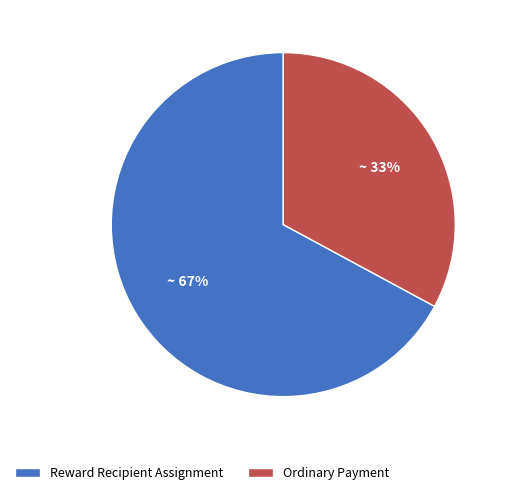

To the nearest percent, what is the average slice percentage?

50%